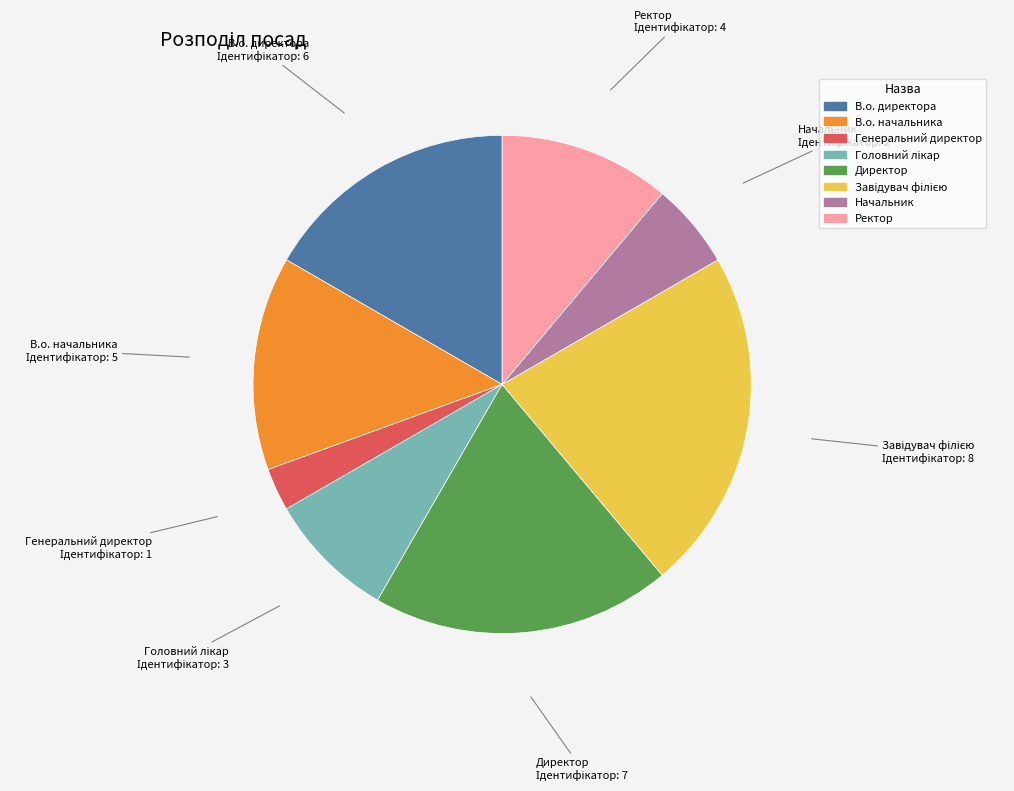

Is Генеральний директор the majority of the pie?

No